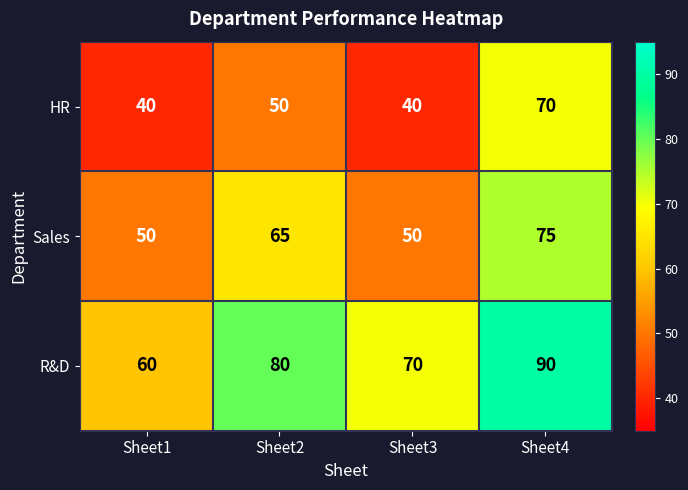

What is the total value across all series at Sheet3?

160